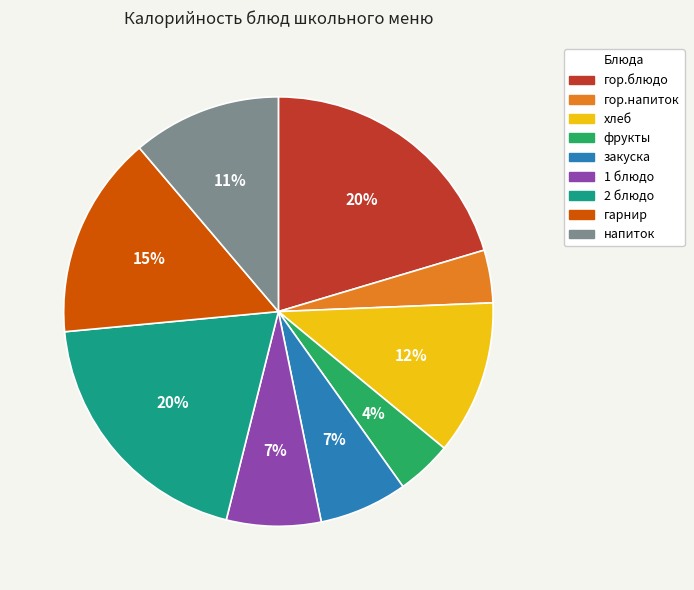

To the nearest percent, what is the combined percentage of гор.блюдо and закуска?

27%